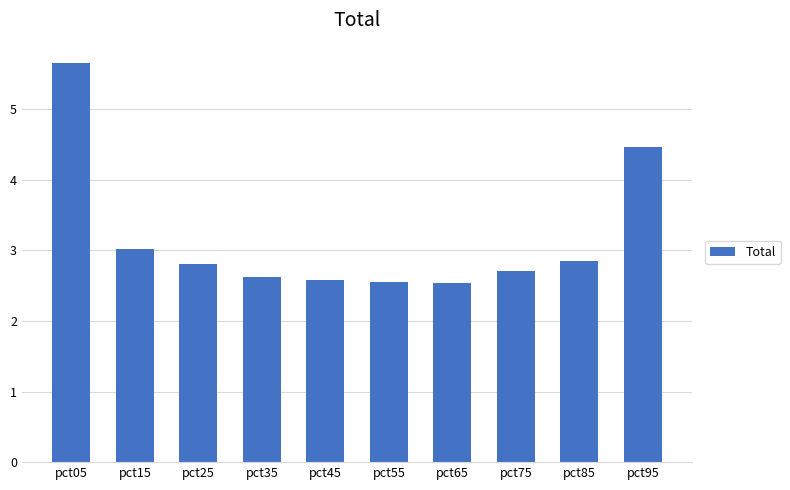

What is the maximum value shown in the chart?

5.7